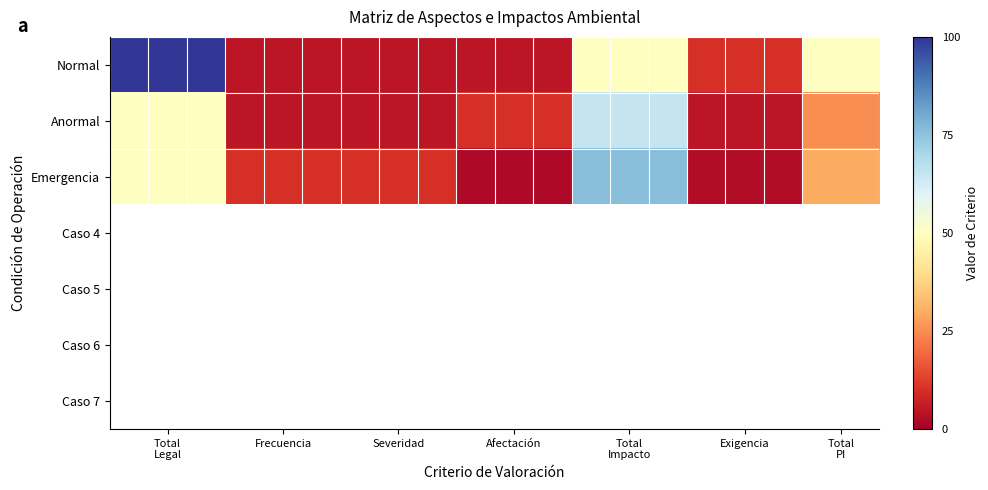

List the series in order of their peak value, highest first.

Normal, Emergencia, Caso 4, Caso 5, Caso 6, Caso 7, Anormal